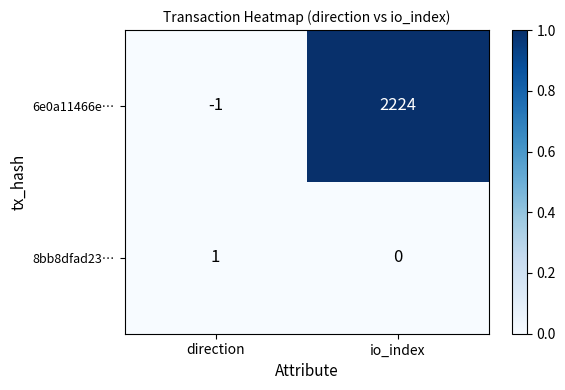

At which label is 8bb8dfad23… closest to 0?

io_index